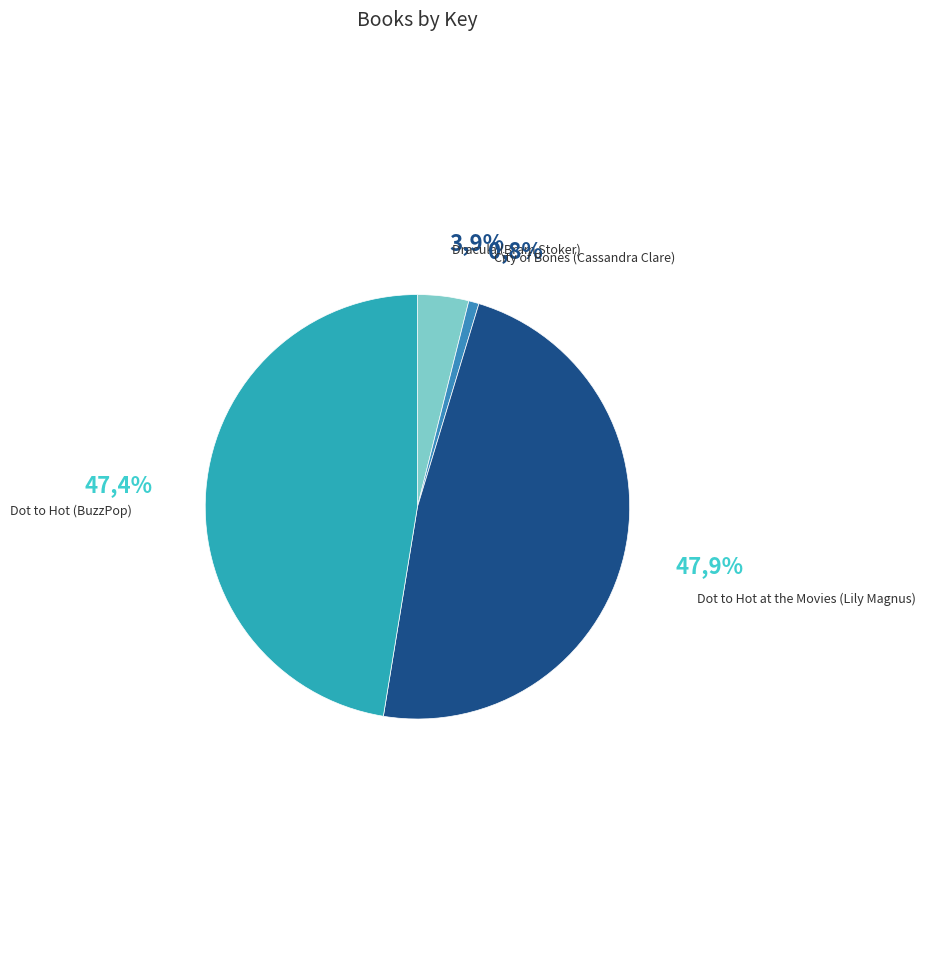

Does any single category account for the majority?

No